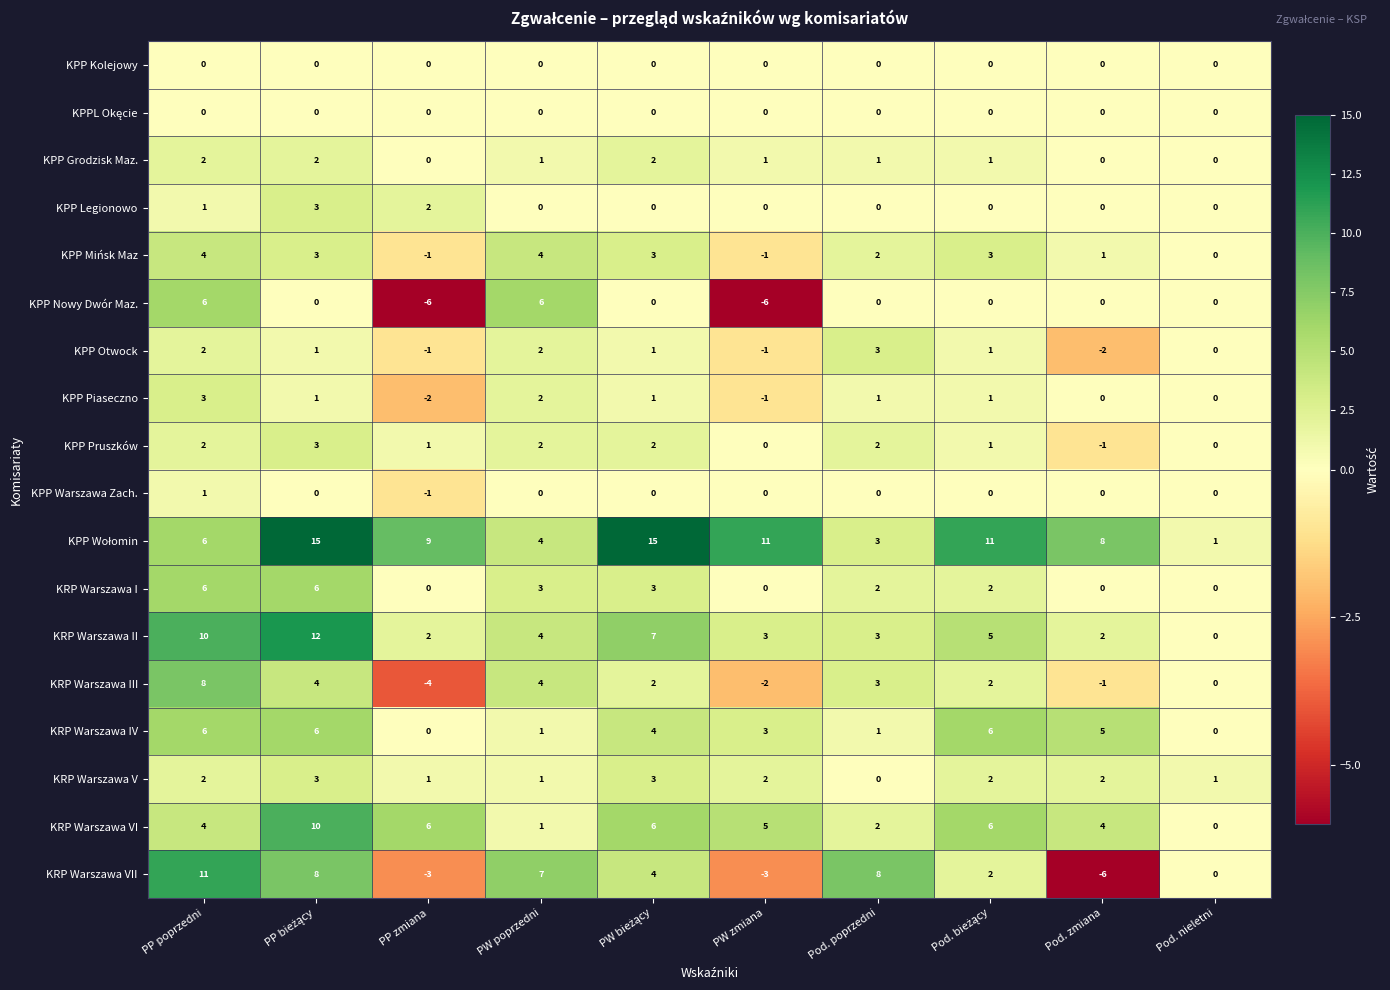

What is the difference between the second highest and minimum values in the KPP Nowy Dwór Maz. series?

12